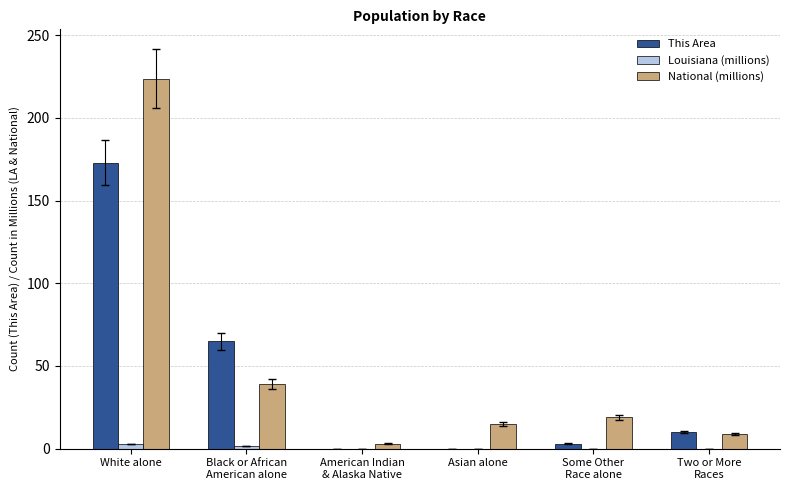

Is the value of This Area at American Indian
& Alaska Native greater than the value of National (millions) at Some Other
Race alone?

No